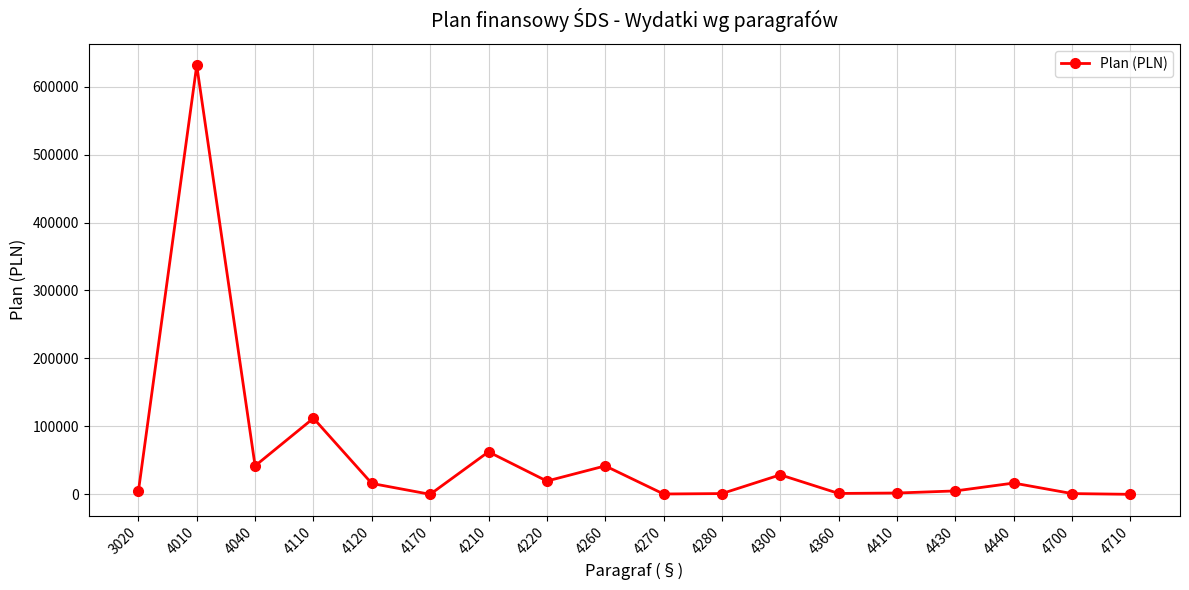

What value does the data have at 4120?

15997